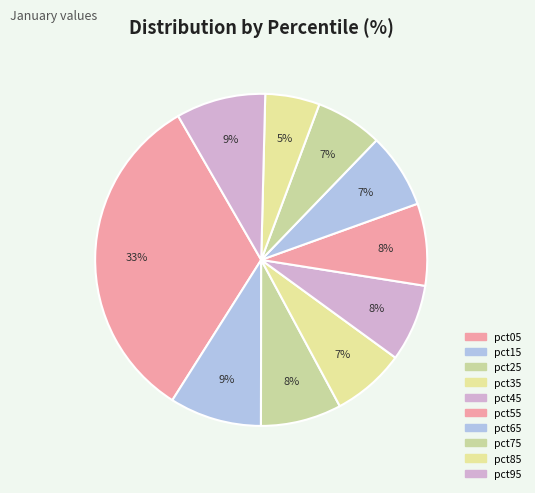

To the nearest percent, what portion does pct65 represent?

7%